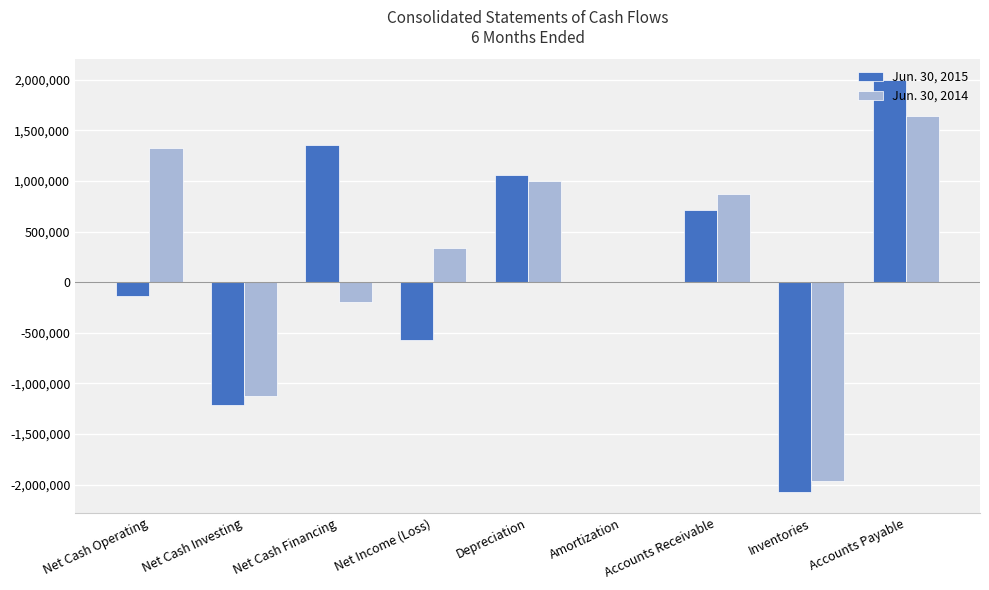

At which category is the sum across all series the highest?

Accounts Payable